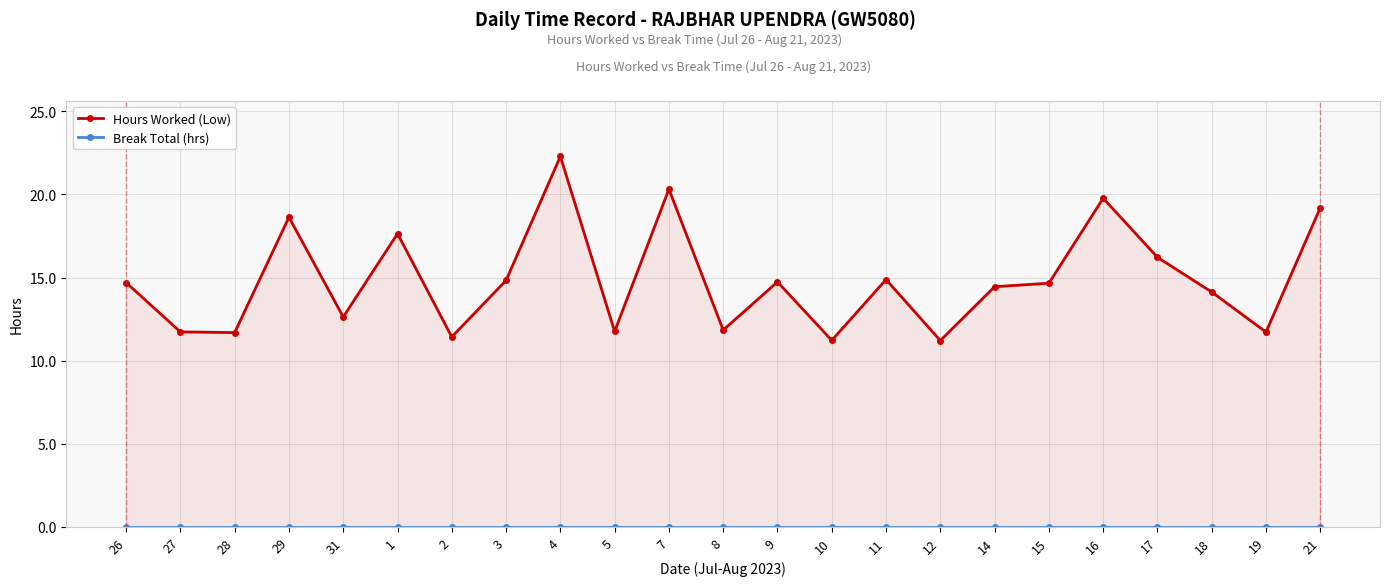

Where is the first local minimum for Hours Worked (Low)?

28